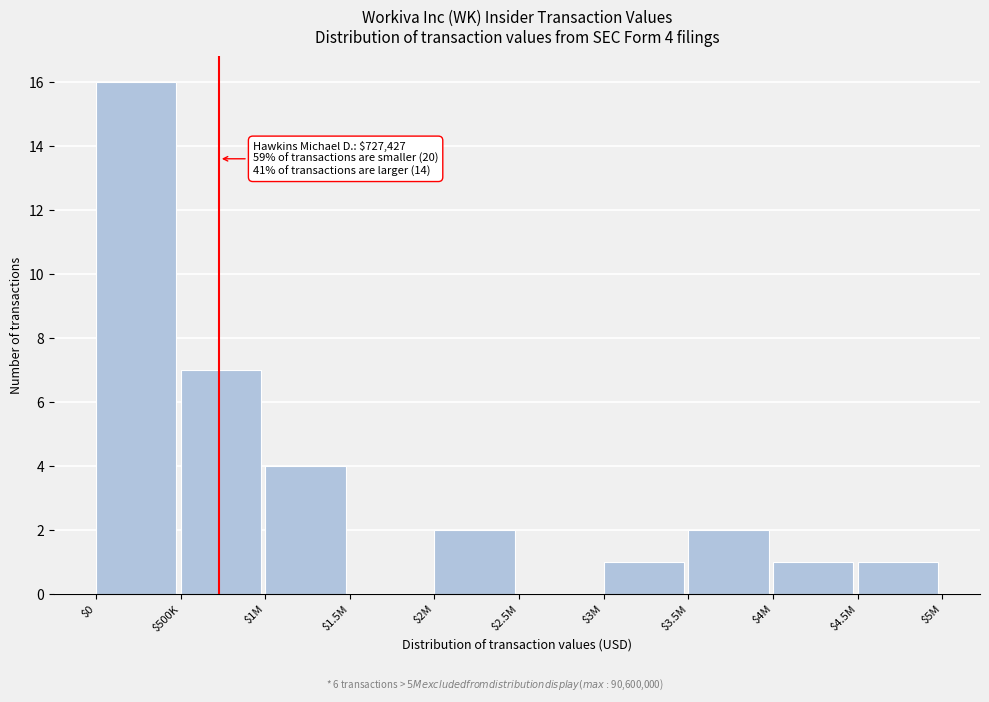

Is it true that the value at $3M is 1?

True